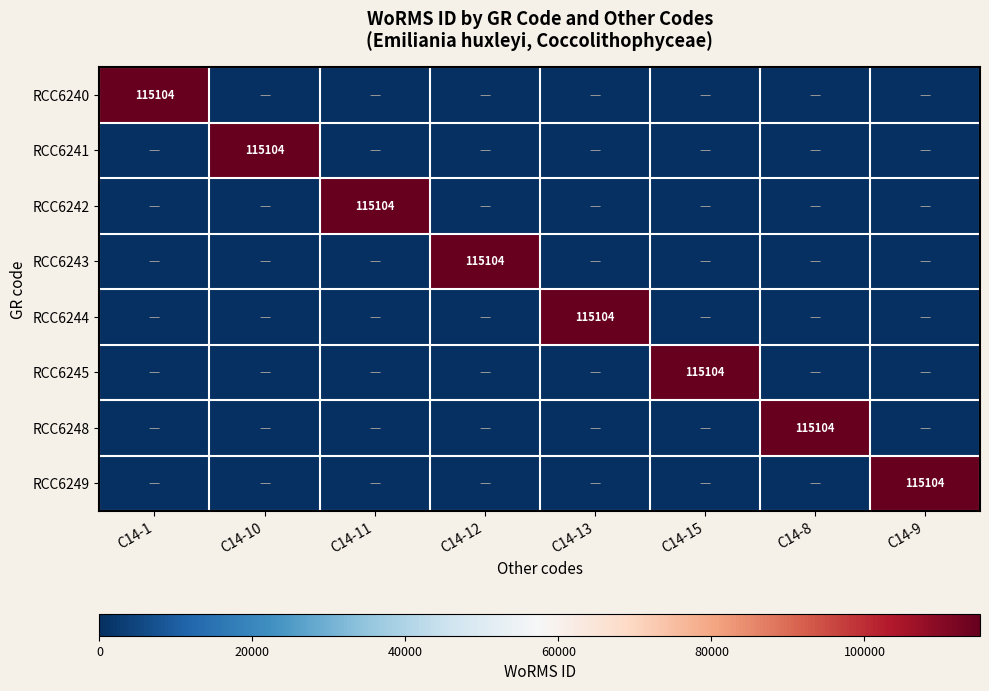

True or false: RCC6244 has a value of 115104 at C14-13.

True